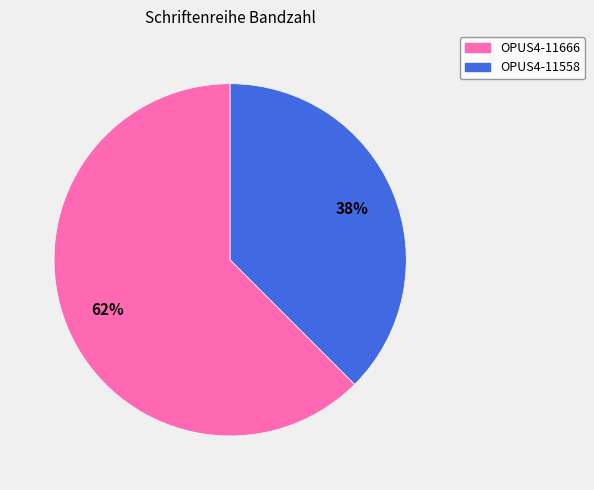

What is the largest slice in the pie chart?

OPUS4-11666